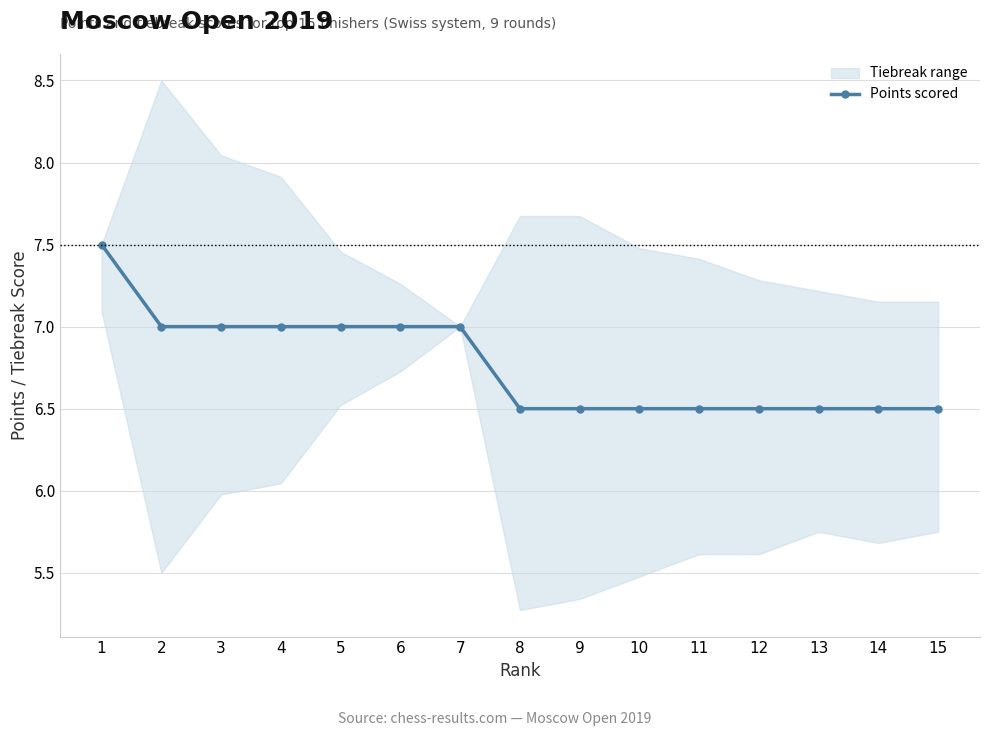

What is the value of the 8th point from the left?

6.5